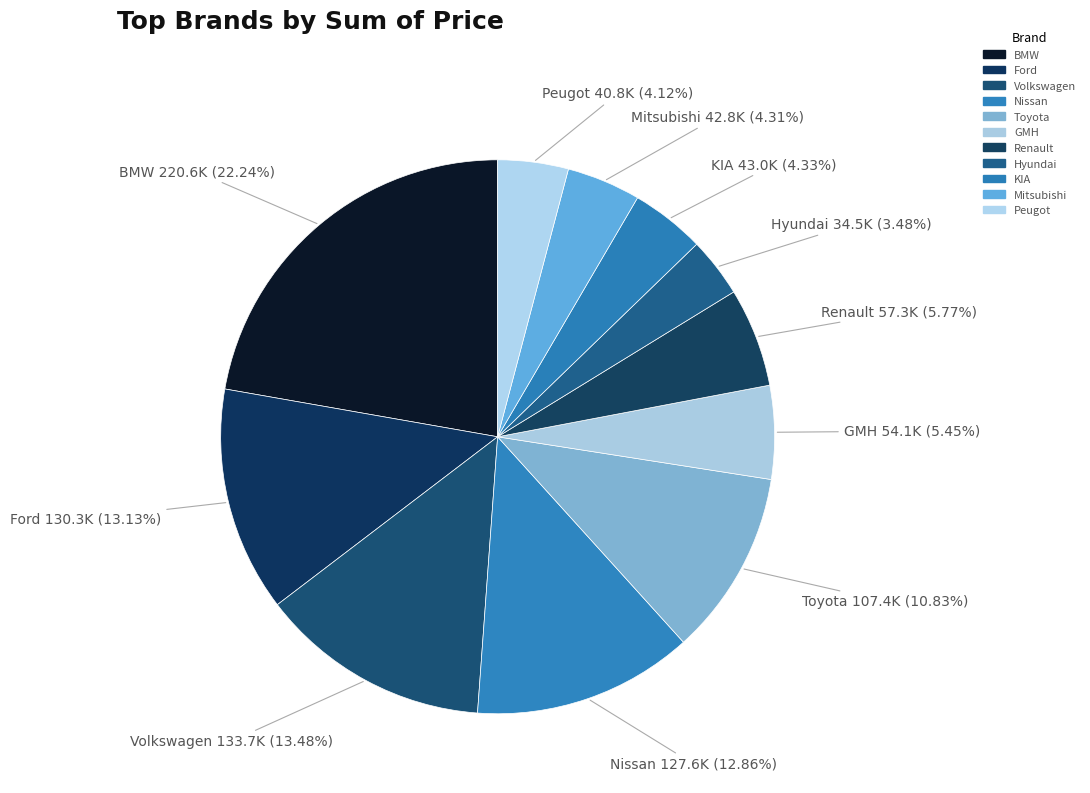

What percentage is the Ford slice, to the nearest percent?

13%